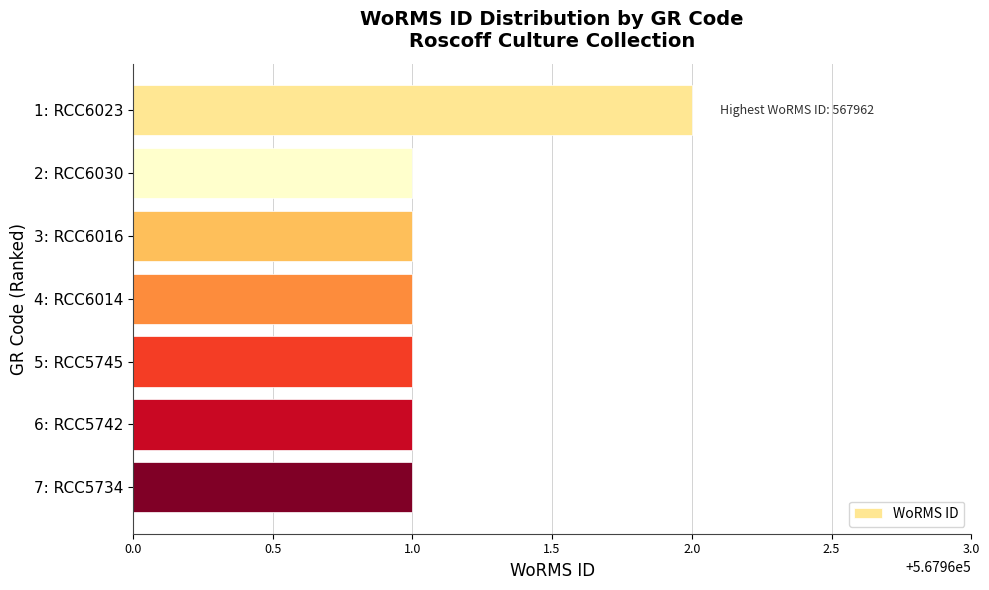

Count the values in the range 567961 to 567962.

7